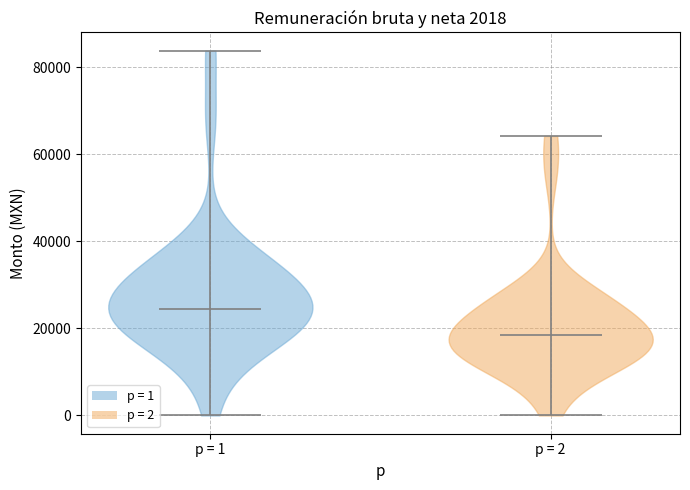

Which violin has the highest median line?

p = 1